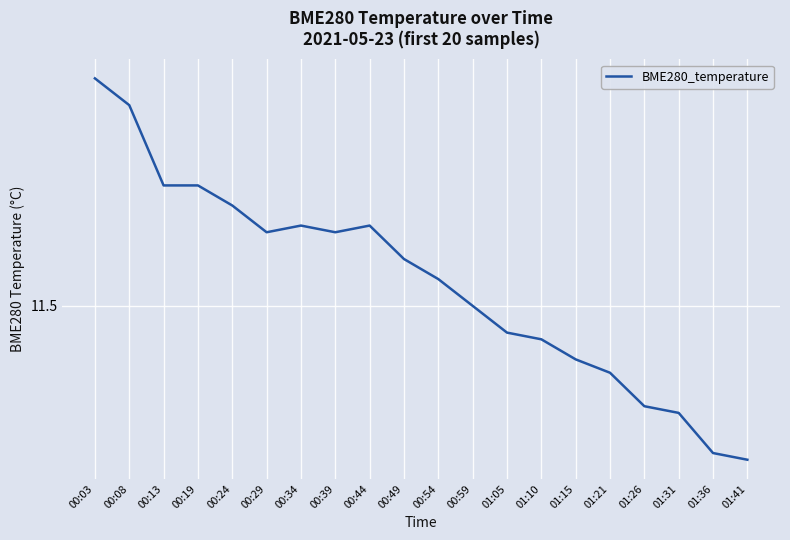

True or false: the data shows 11.6 at 00:29.

True